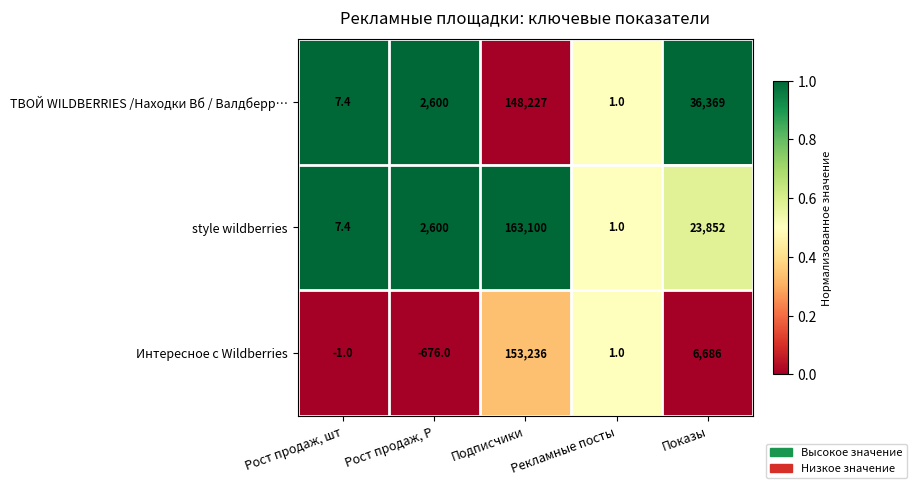

At which category is the sum across all series the highest?

Подписчики